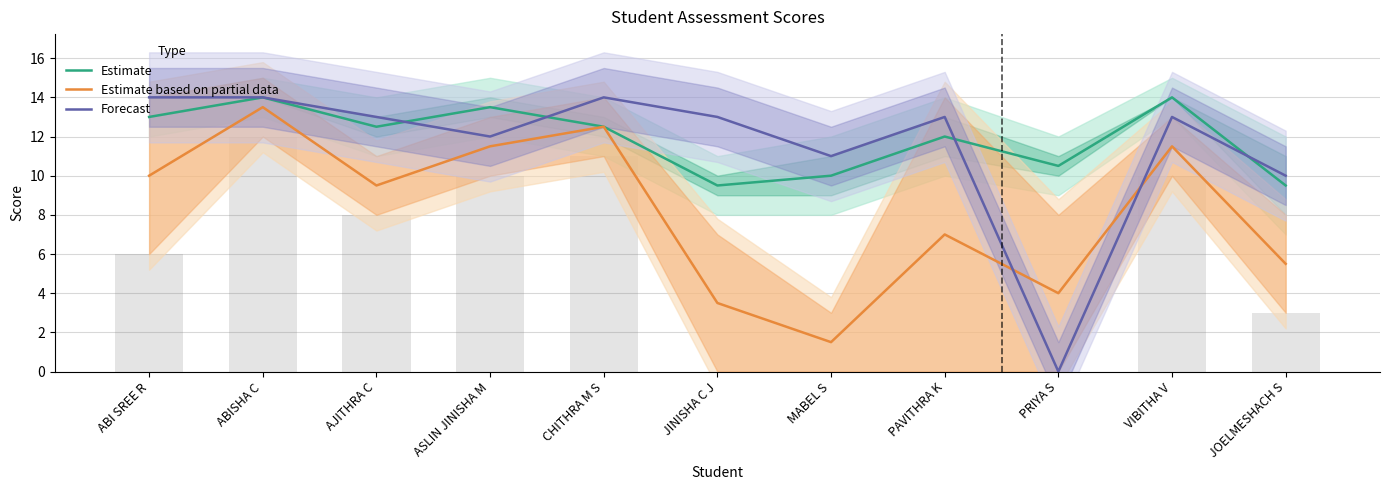

List the labels in order of Estimate value, smallest first.

JINISHA C J, JOELMESHACH S, MABEL S, PRIYA S, PAVITHRA K, AJITHRA C, CHITHRA M S, ABI SREE R, ASLIN JINISHA M, ABISHA C, VIBITHA V